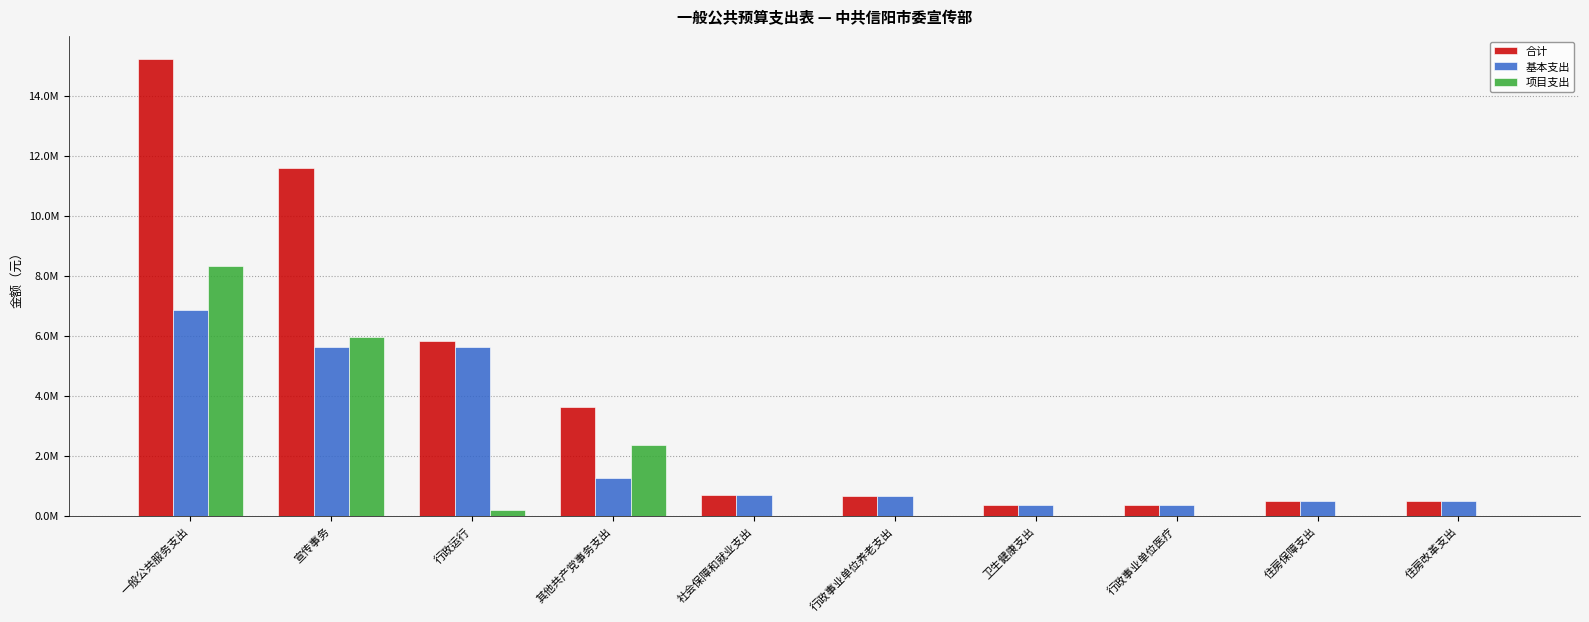

Between 社会保障和就业支出 and 其他共产党事务支出, which is larger?

其他共产党事务支出